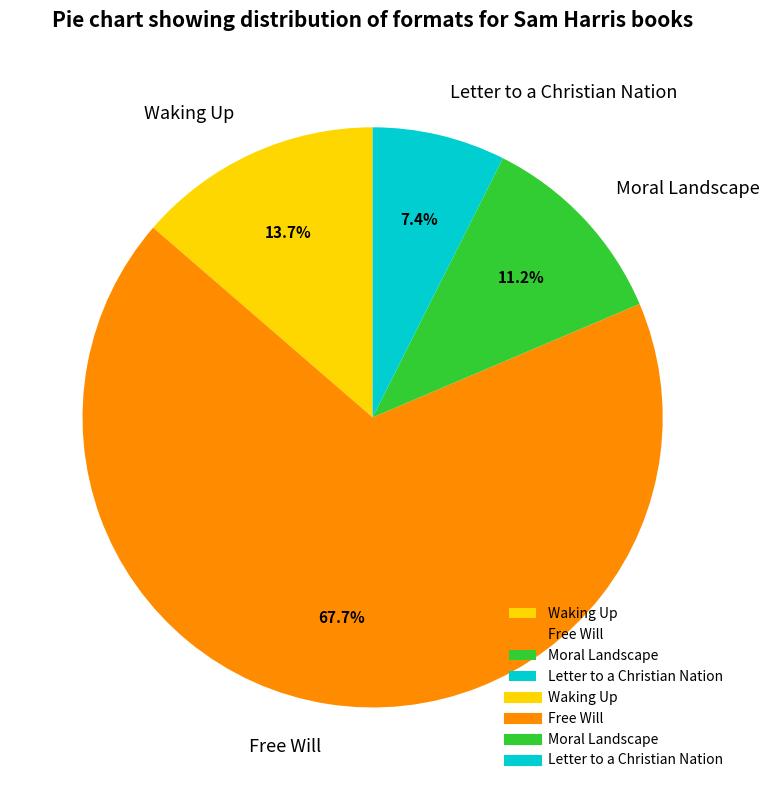

True or false: Letter to a Christian Nation accounts for 7% of the total.

True